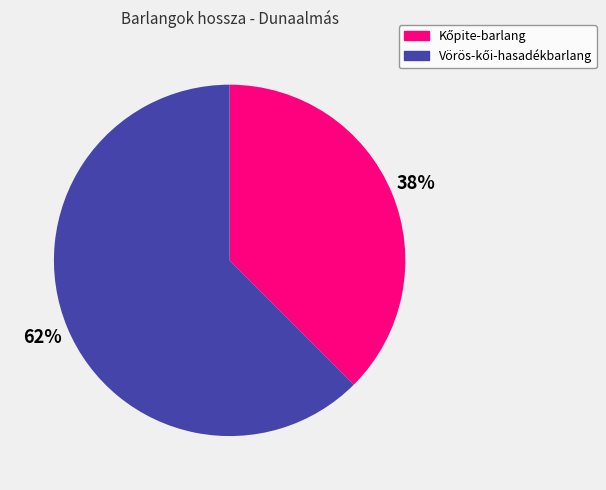

How many slices are in this pie chart?

2